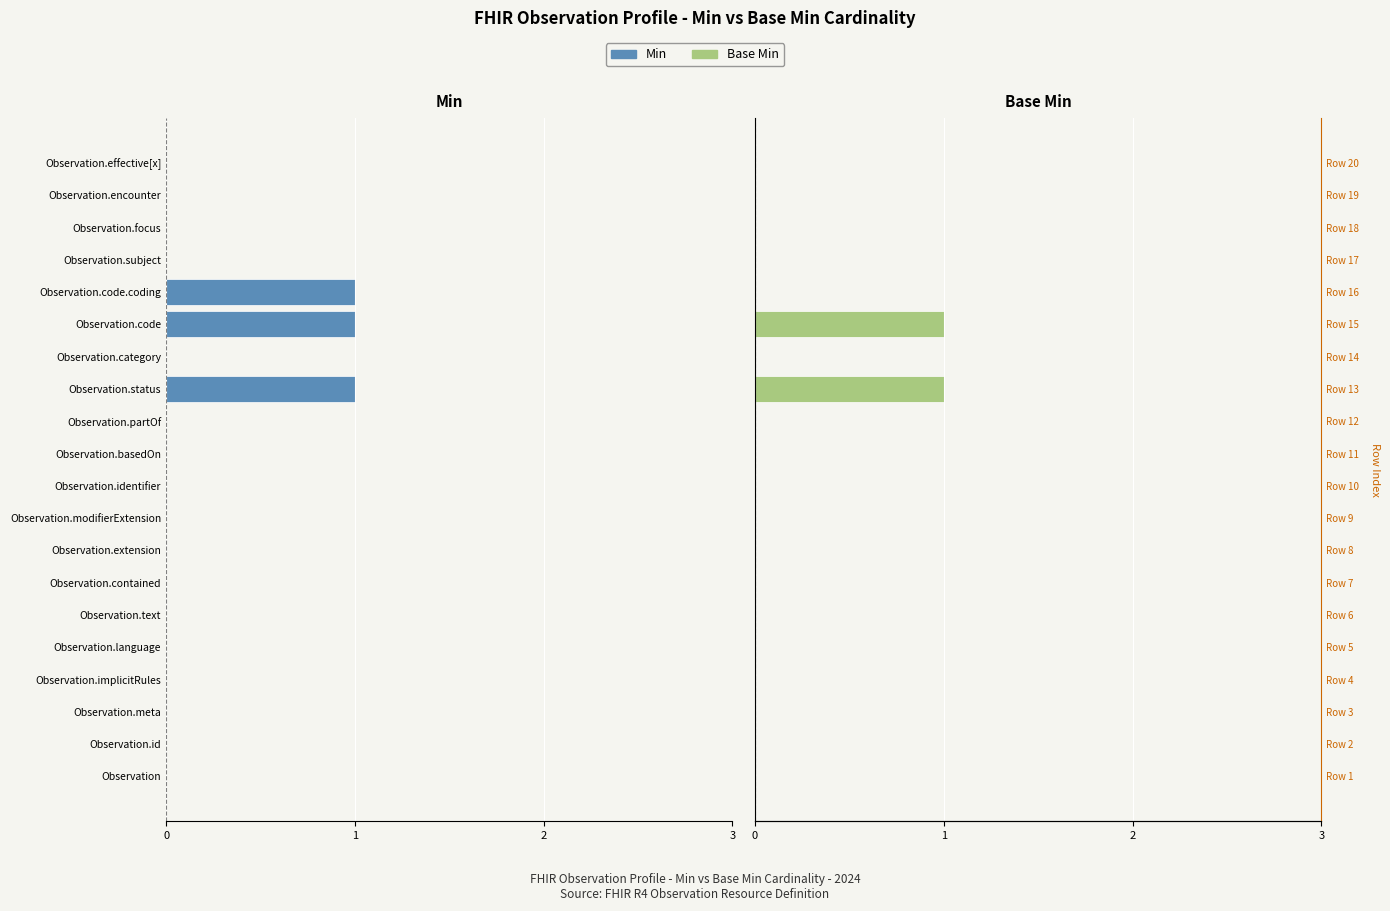

Which series has the largest range (max minus min)?

Min